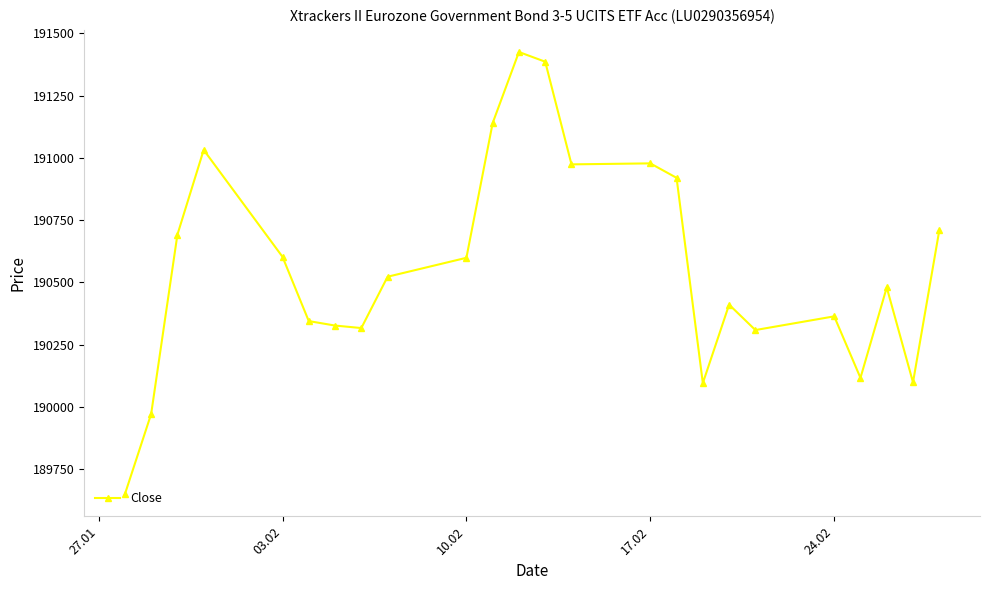

What is the average value?

190561